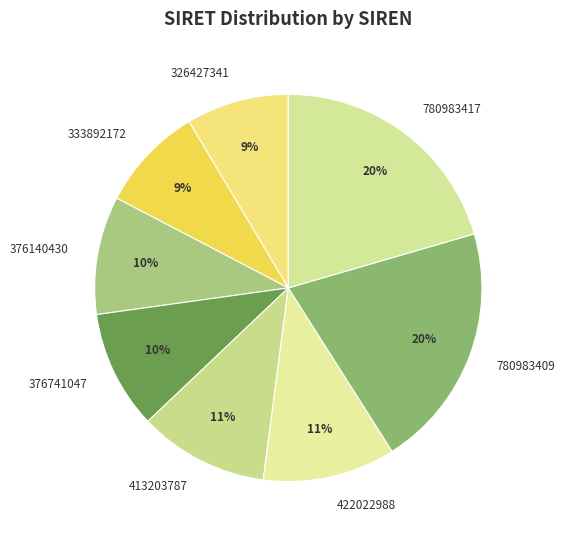

Is there any slice that represents more than half of the pie?

No